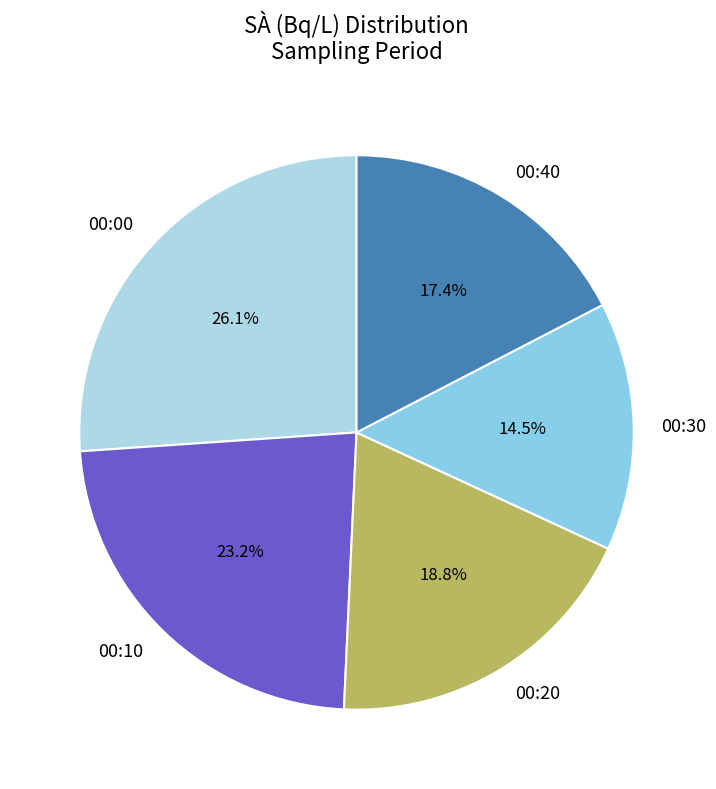

Which slice is the smallest?

00:30